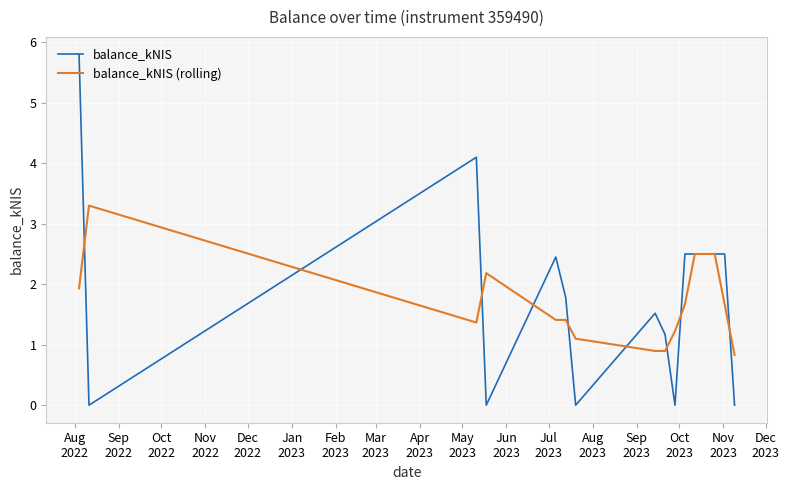

What is the maximum value shown in the chart?

5.8